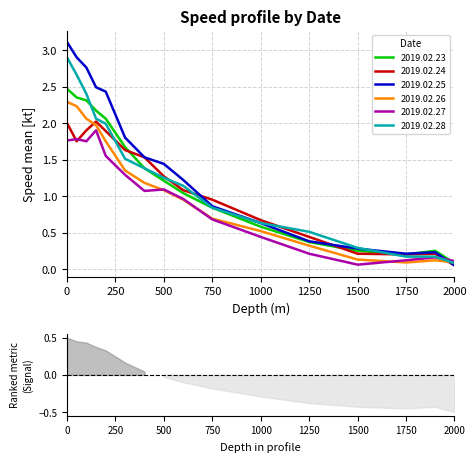

At which label does 2019.02.23 reach its minimum?

2000